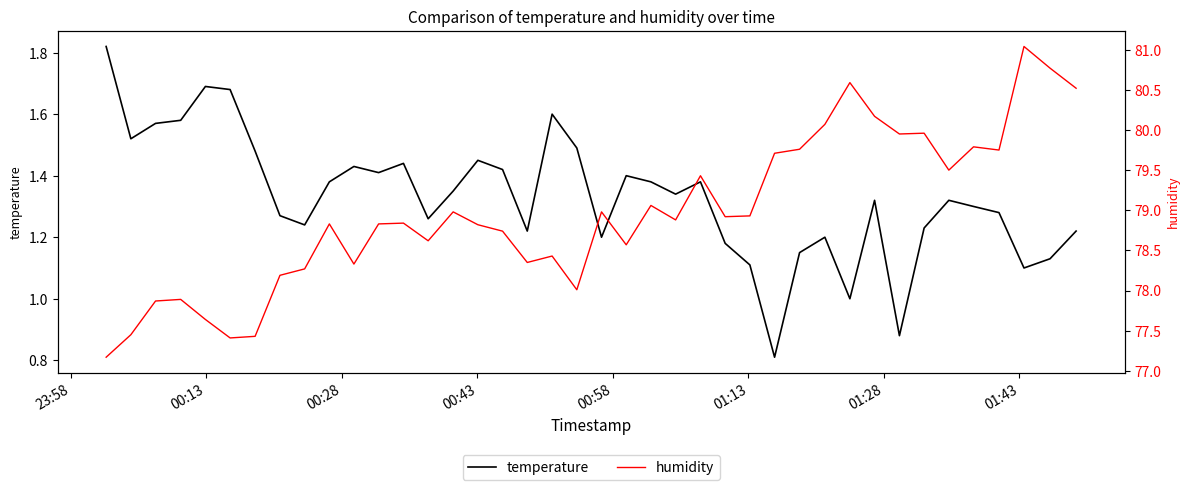

In temperature, how many points are higher than both neighbors (excluding endpoints)?

10